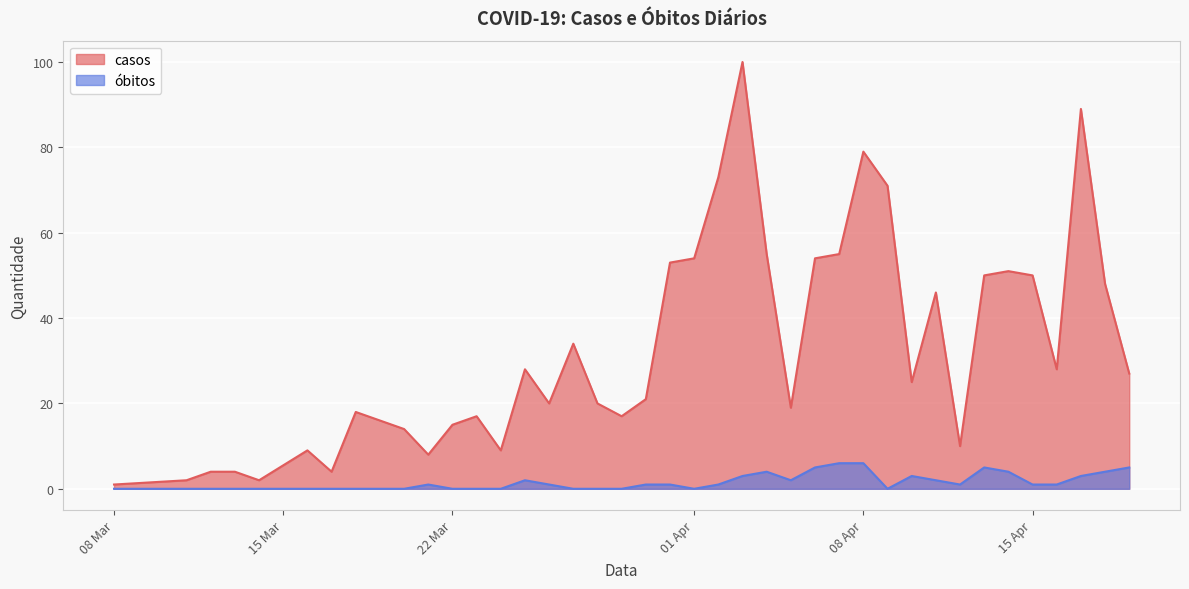

At how many categories does at least one series exceed 13?

30